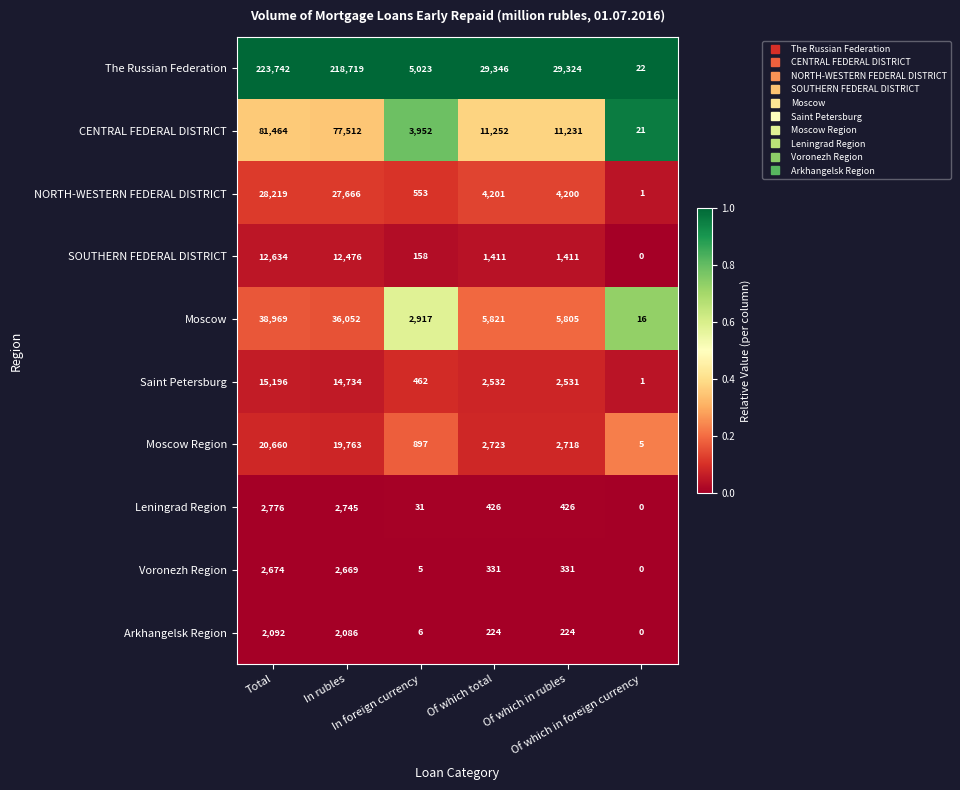

What is the difference between the second highest and minimum values in the Arkhangelsk Region series?

2086